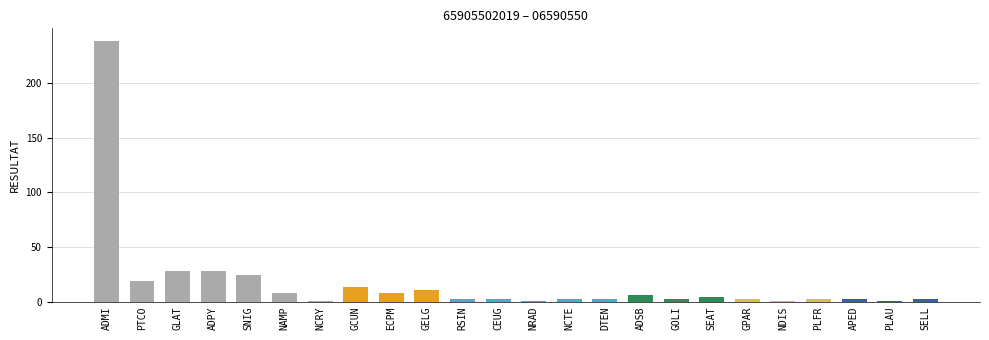

What is the difference between the maximum and minimum values?

237